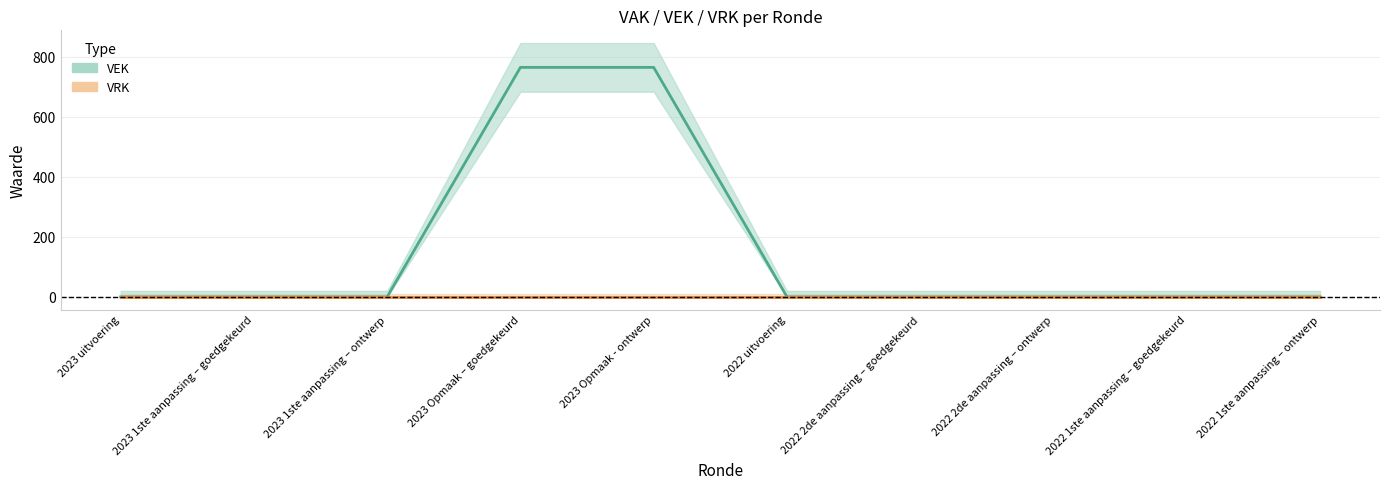

Is it true that the value at 2022 2de aanpassing – ontwerp is 0?

True